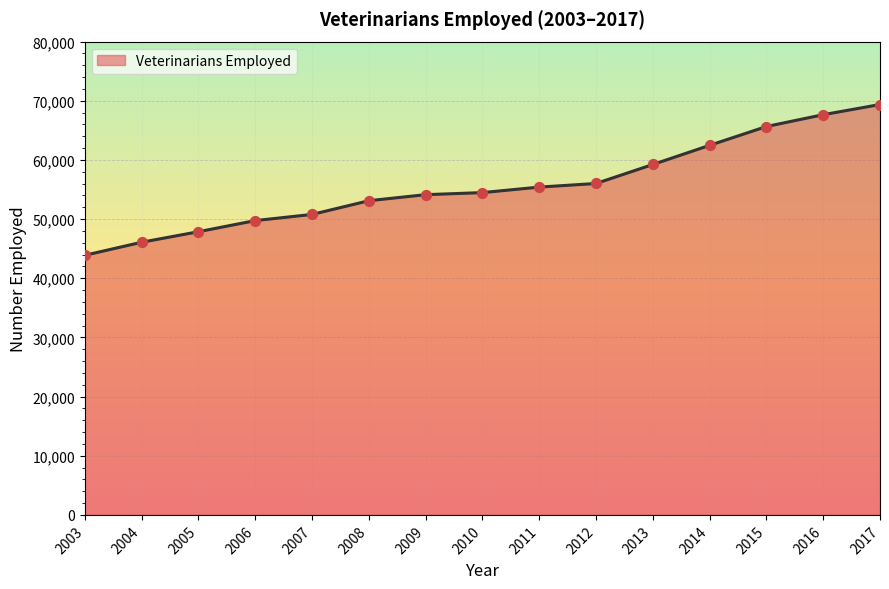

Approximately how many times larger is the value at 2004 compared to 2011?

0.8